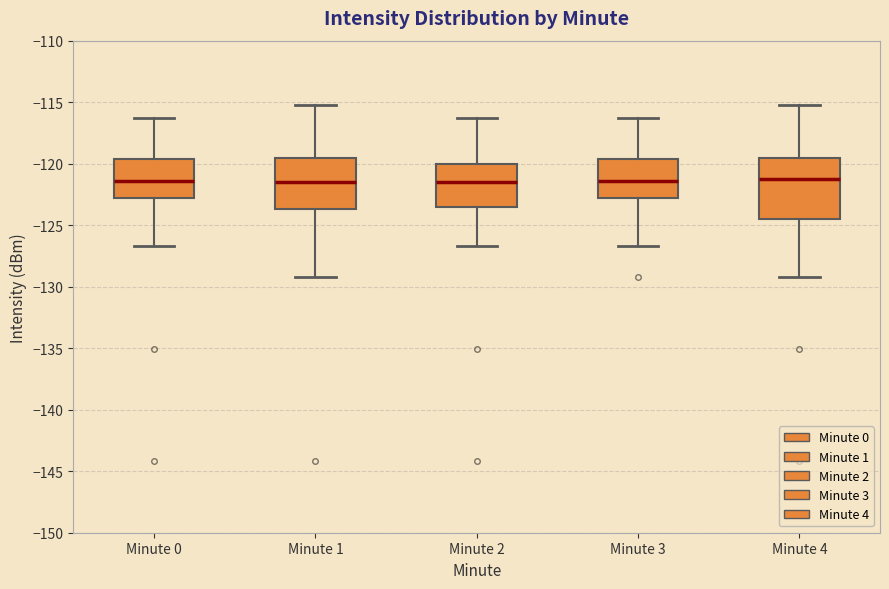

Where is the upper edge of the box for Minute 1 on the y-axis? The values are not printed on the chart, so give them approximately, as read against the axis.

-119.5